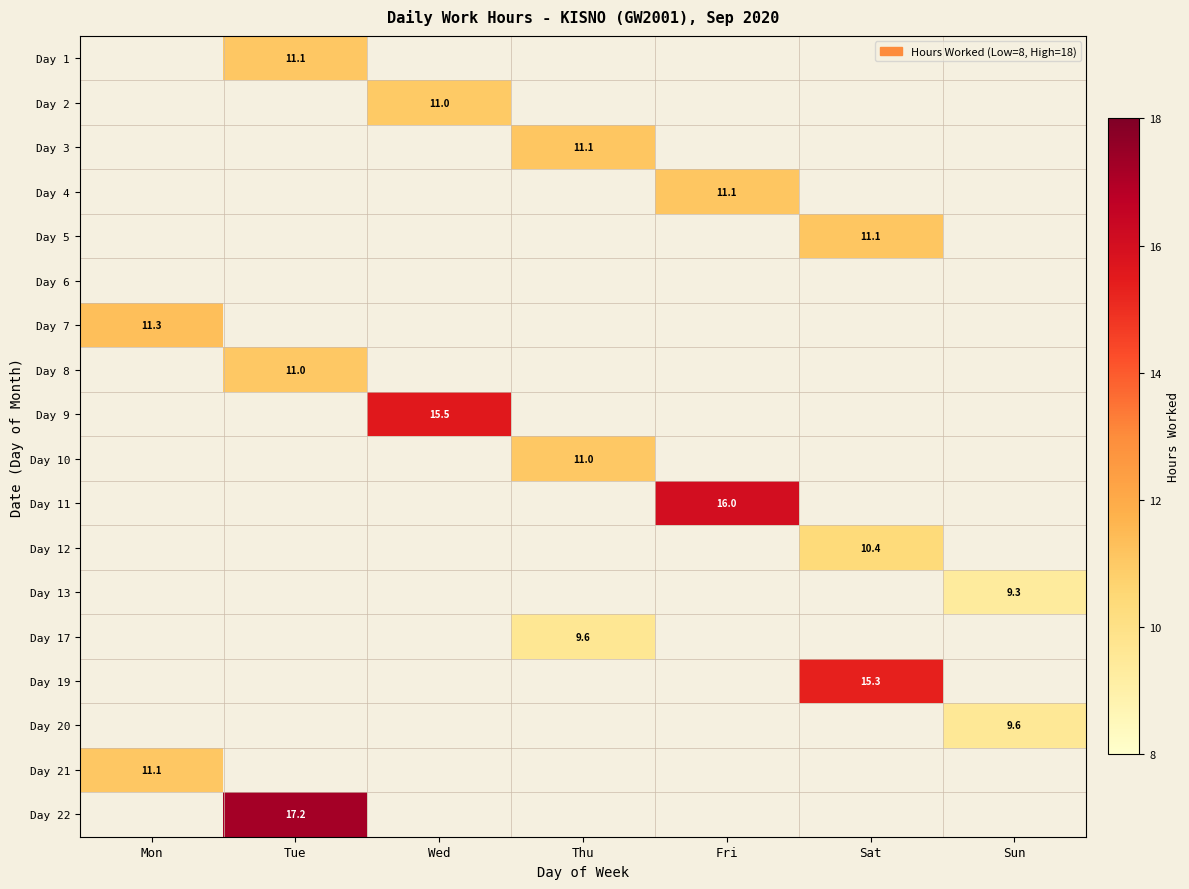

True or false: Day 17 has a value of 9.6 at Thu.

True